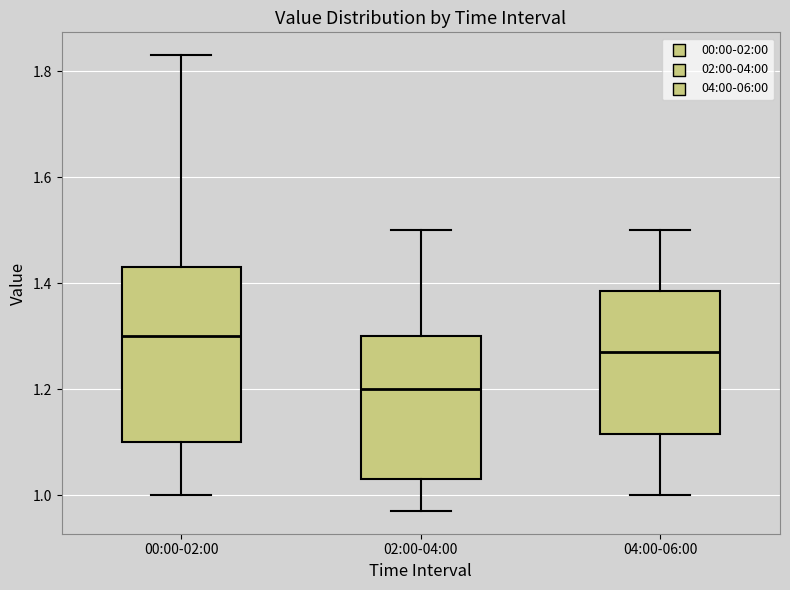

Where is the lower edge of the box for 00:00-02:00 on the y-axis? The values are not printed on the chart, so give them approximately, as read against the axis.

1.10